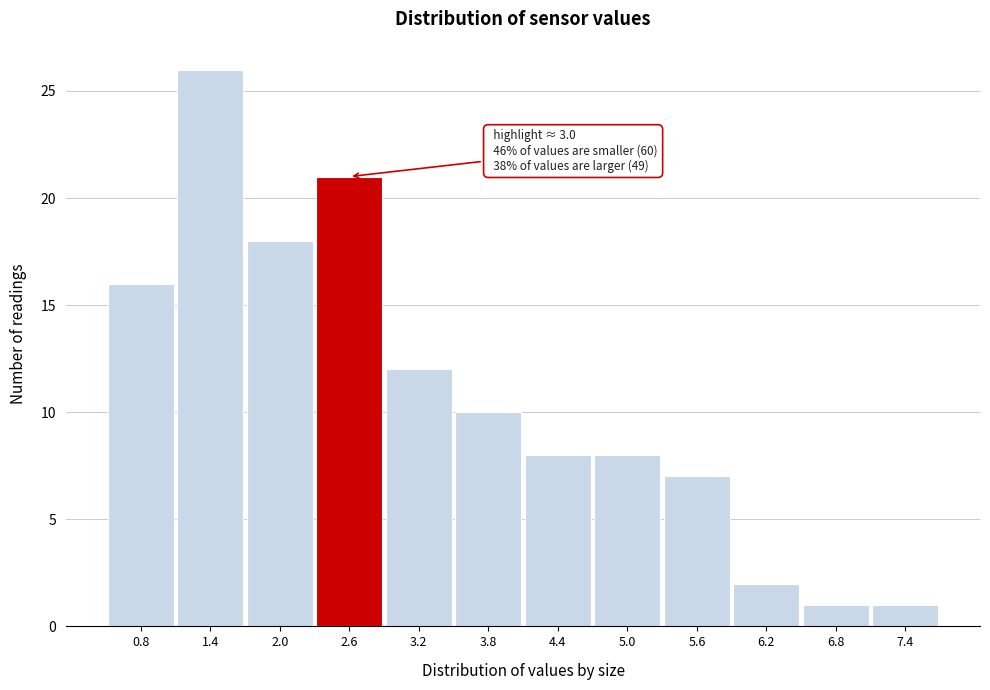

Reading left to right, list all the values displayed in this chart.

0.8=16	1.4=26	2.0=18	2.6=21	3.2=12	3.8=10	4.4=8	5.0=8	5.6=7	6.2=2	6.8=1	7.4=1